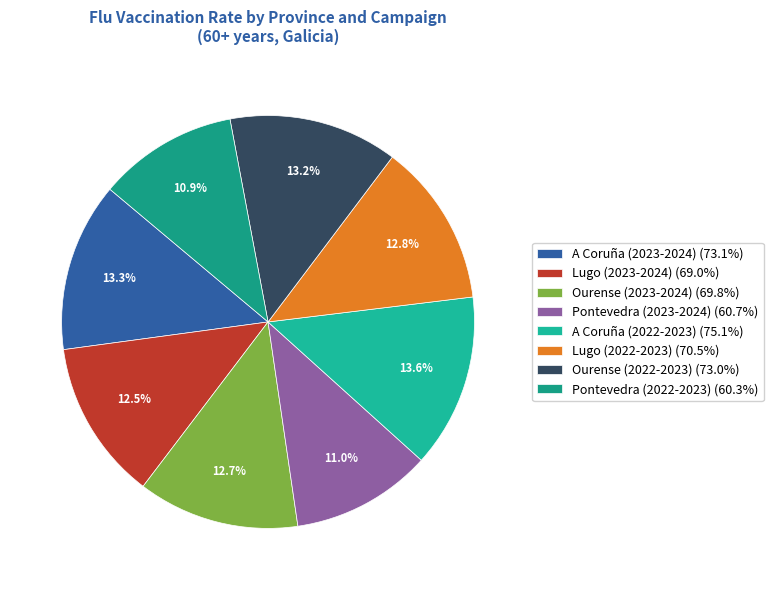

To the nearest percent, what is the combined percentage of A Coruña (2023-2024) and Lugo (2023-2024)?

26%